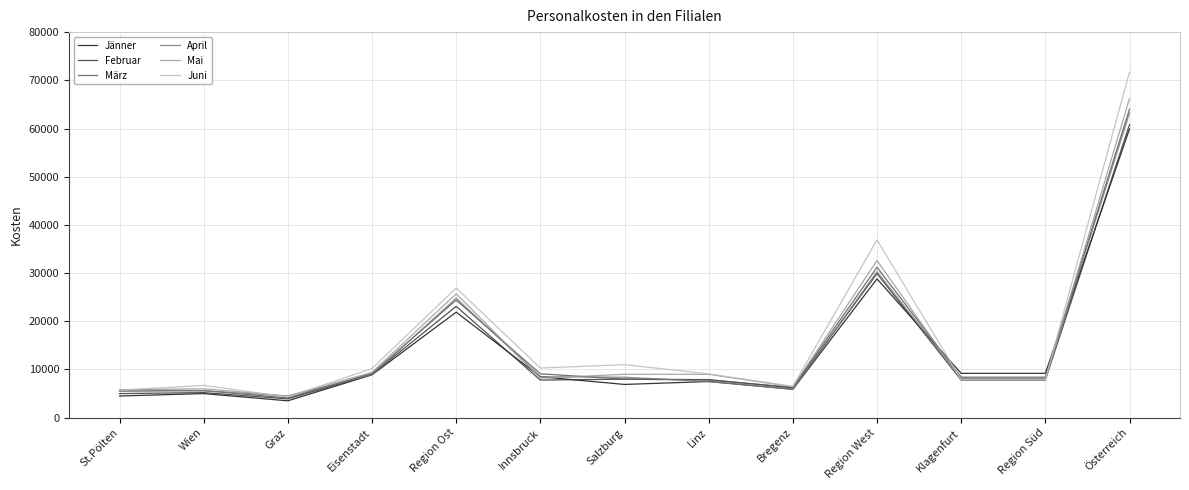

Where is März nearest to the value 34050?

Region West